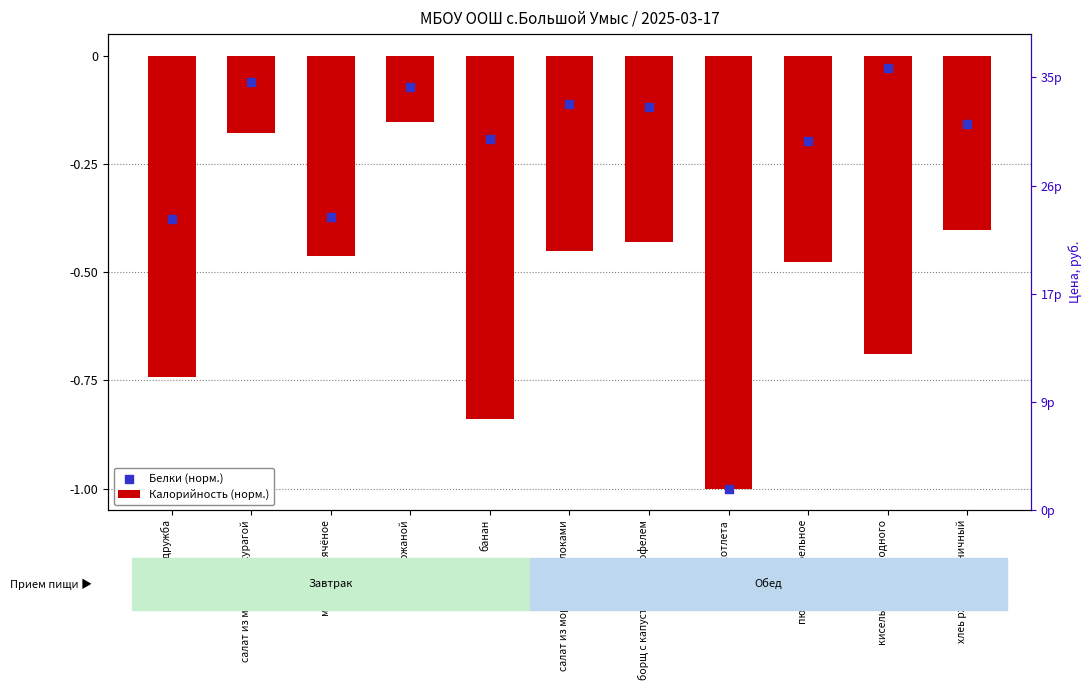

What are all the series names shown in the legend?

Калорийность (норм.), Белки (норм.)